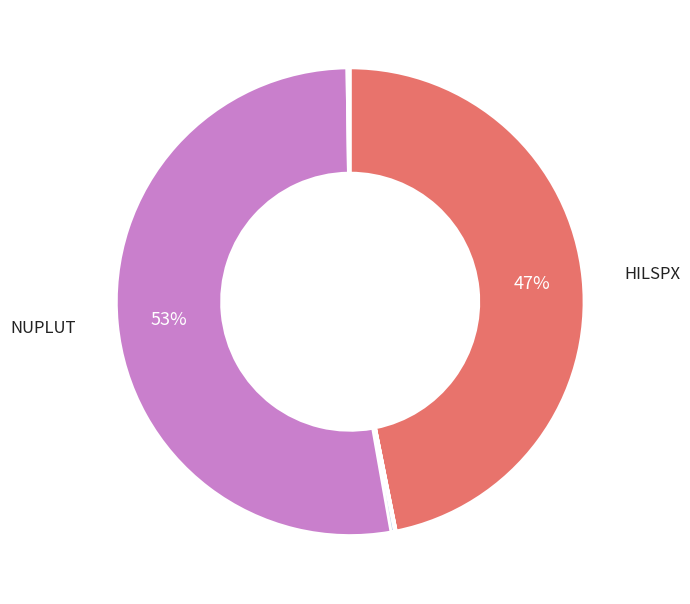

To the nearest percent, what is the difference between the largest and smallest slice percentages?

53%